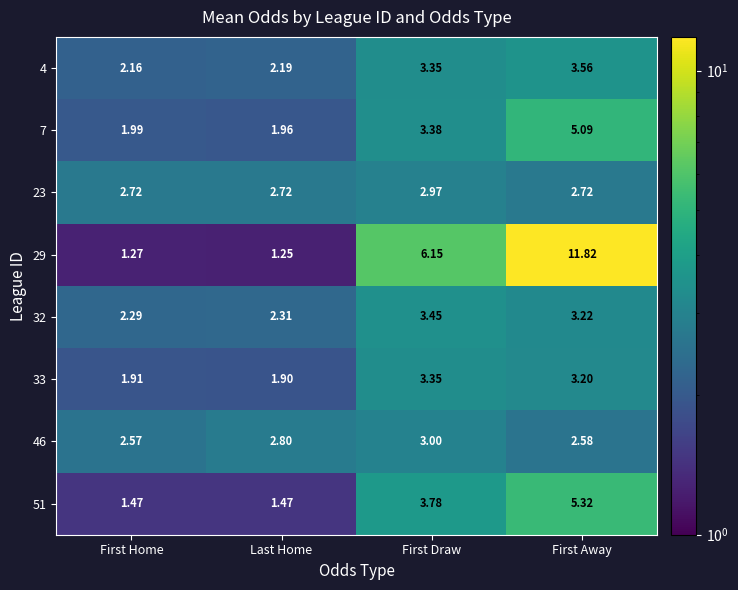

Where is 32 nearest to the value 2?

First Home